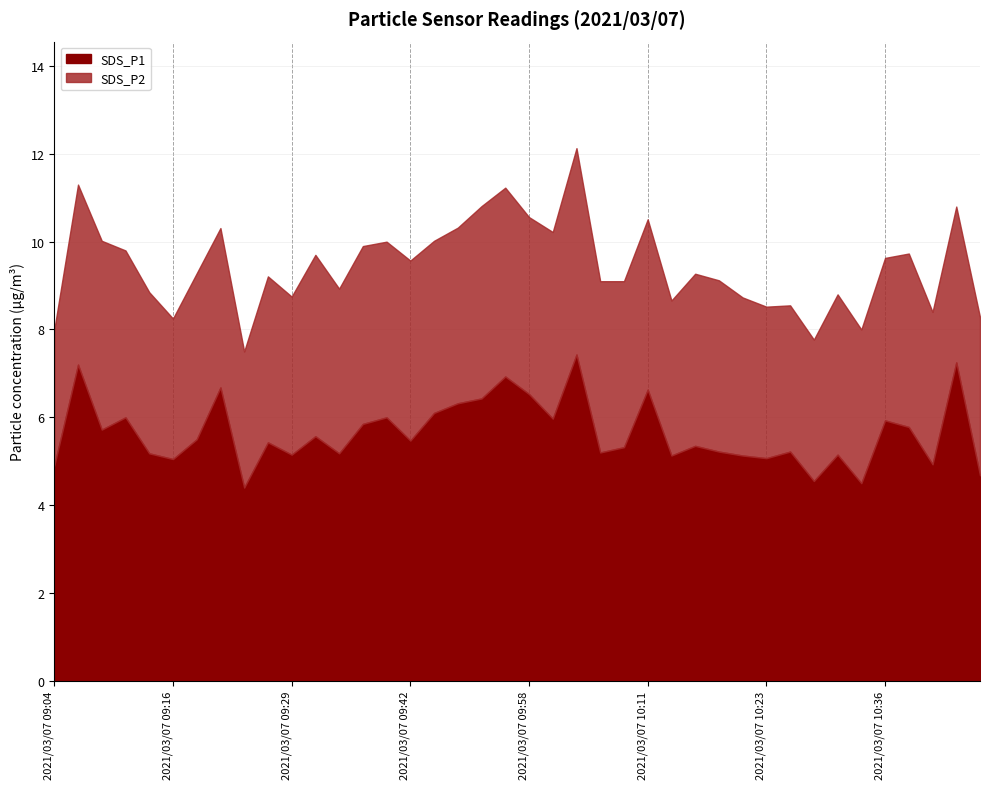

Which series has the largest total across all categories?

SDS_P1